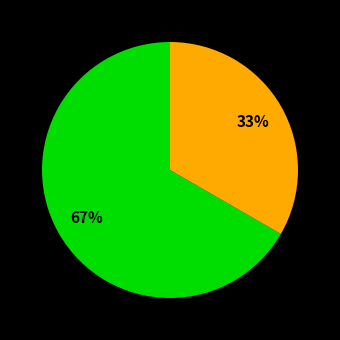

Is there any slice that represents more than half of the pie?

Yes